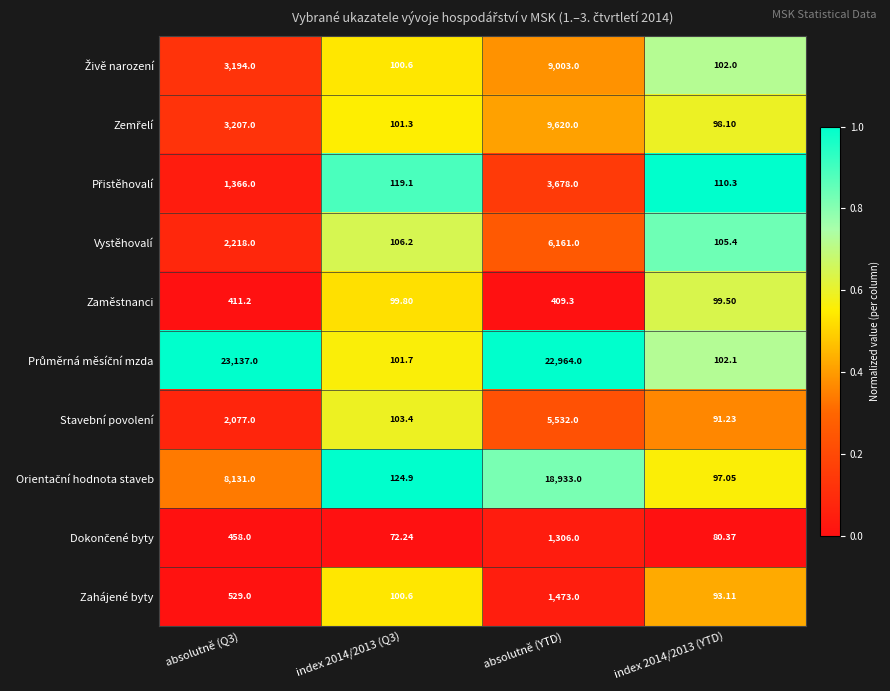

How many data points does each series have?

4